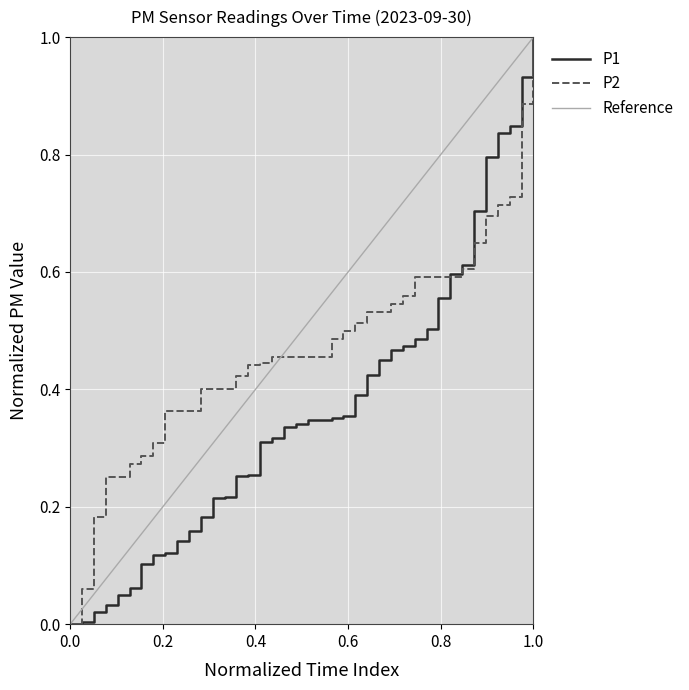

Rank the series by their average value, from highest to lowest.

Reference, P2, P1